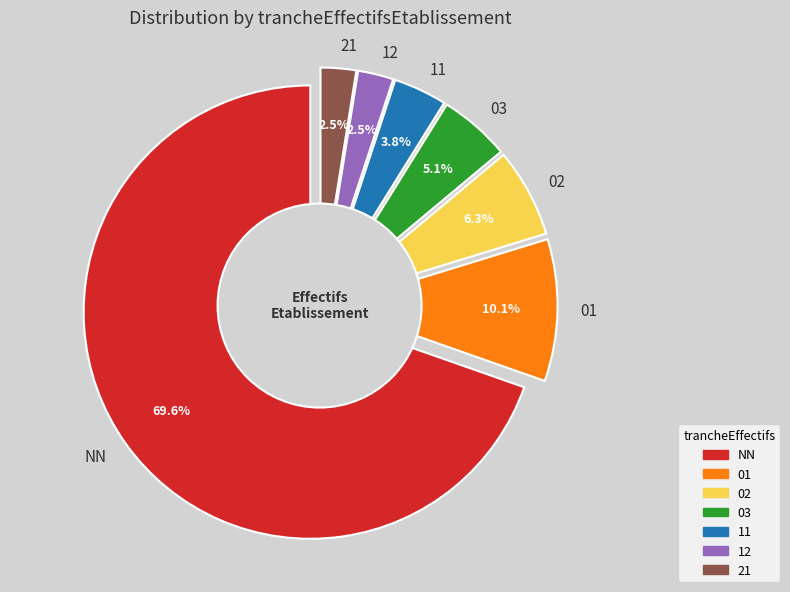

Rank the categories by value from highest to lowest.

NN, 01, 02, 03, 11, 12, 21